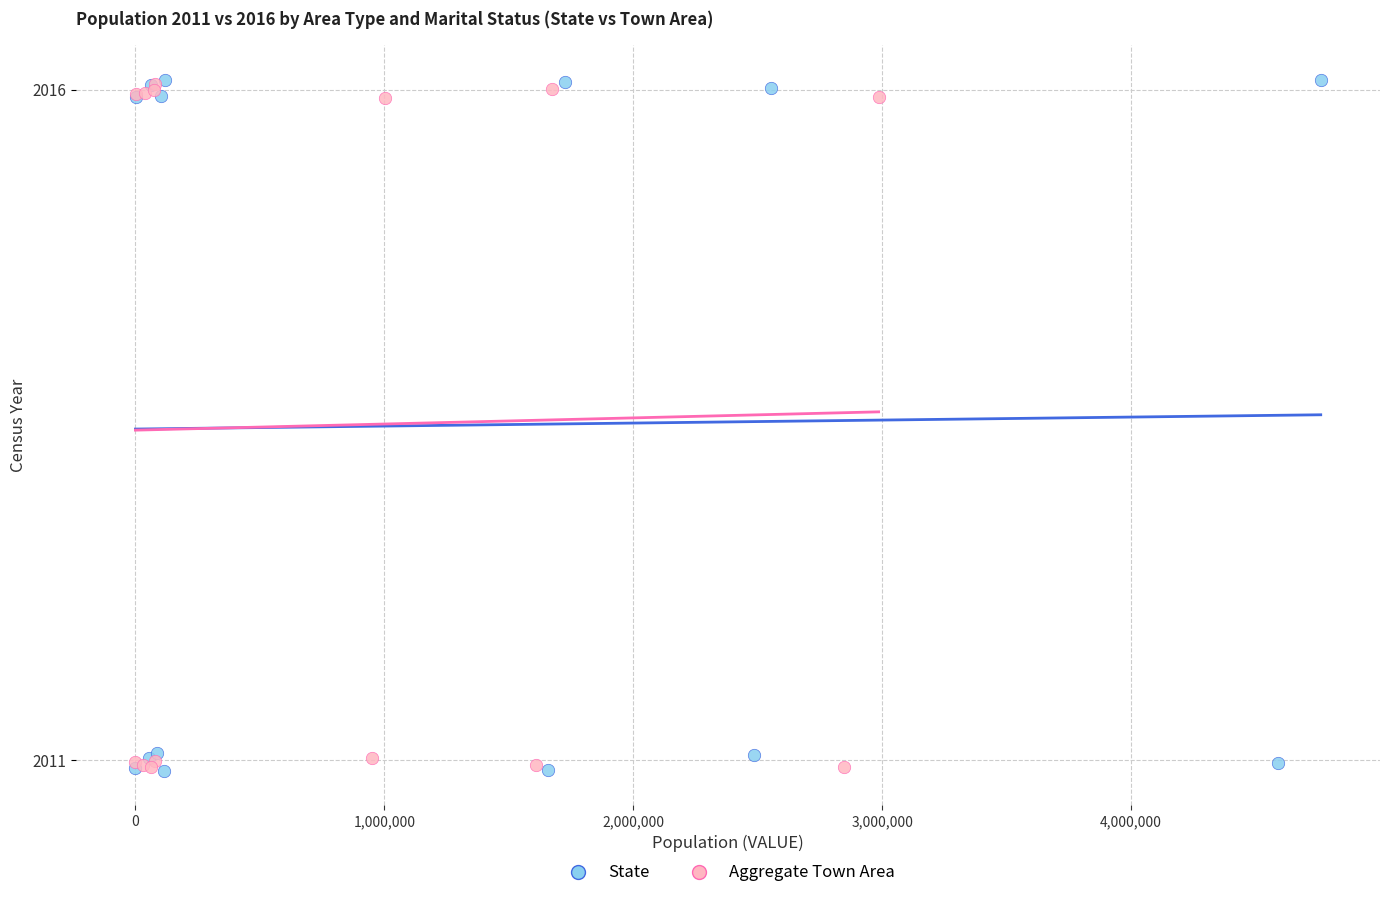

Which series has the widest spread of Y values?

State